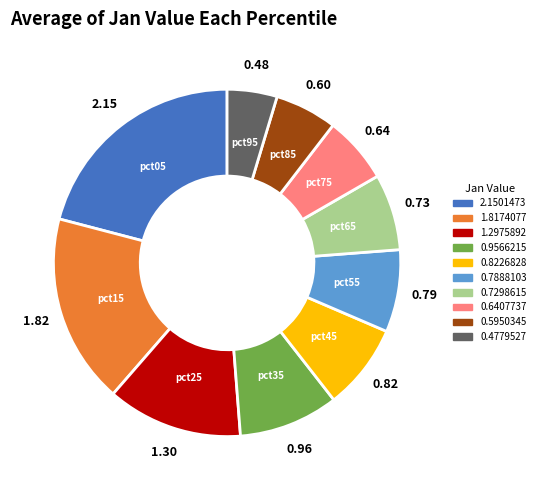

Is there a majority slice in this chart?

No